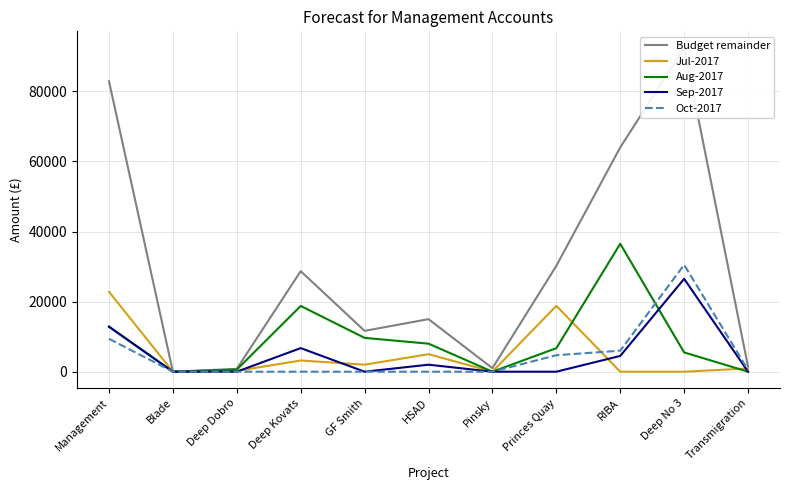

Reading left to right, extract all data points from this chart.

Budget remainder: Management=82874	Blade=0	Deep Dobro=824	Deep Kovats=28688	GF Smith=11651	HSAD=15000	Pinsky=1000	Princes Quay=30210	RIBA=64000	Deep No 3=92500	Transmigration=1424
Jul-2017: Management=22807	Blade=0	Deep Dobro=224	Deep Kovats=3200	GF Smith=2000	HSAD=5000	Pinsky=0	Princes Quay=18800	RIBA=0	Deep No 3=0	Transmigration=924
Aug-2017: Management=12852	Blade=0	Deep Dobro=600	Deep Kovats=18758	GF Smith=9651	HSAD=8000	Pinsky=0	Princes Quay=6710	RIBA=36500	Deep No 3=5500	Transmigration=0
Sep-2017: Management=12847	Blade=0	Deep Dobro=0	Deep Kovats=6730	GF Smith=0	HSAD=2000	Pinsky=0	Princes Quay=0	RIBA=4500	Deep No 3=26500	Transmigration=0
Oct-2017: Management=9392	Blade=0	Deep Dobro=0	Deep Kovats=0	GF Smith=0	HSAD=0	Pinsky=0	Princes Quay=4700	RIBA=6000	Deep No 3=30500	Transmigration=500